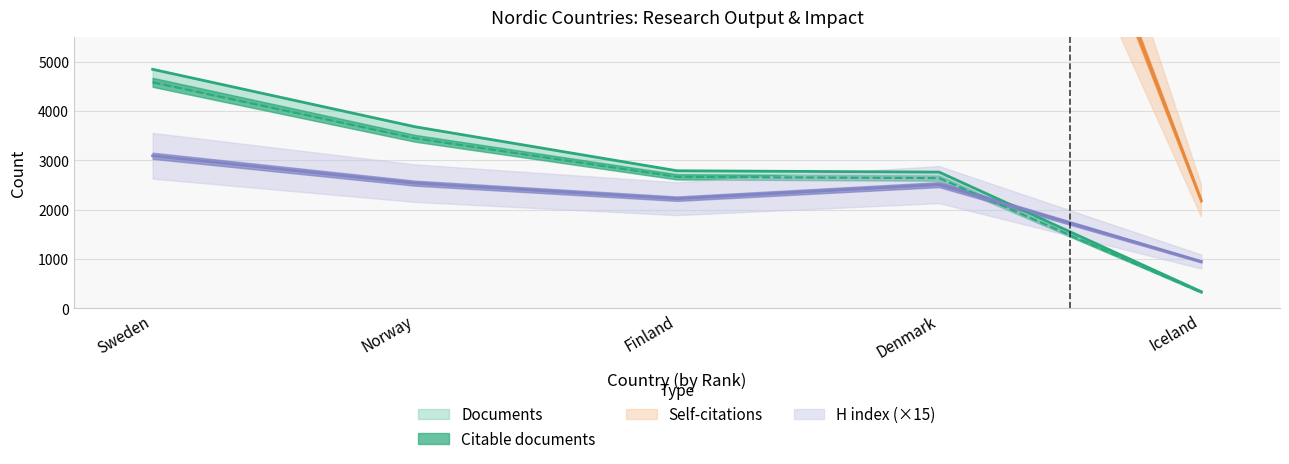

Reading left to right, list all the values displayed in this chart.

Documents: Sweden=4843	Norway=3679	Finland=2786	Denmark=2759	Iceland=334
Citable documents: Sweden=4579	Norway=3445	Finland=2663	Denmark=2637	Iceland=319
Self-citations: Sweden=35493	Norway=25929	Finland=20031	Denmark=16109	Iceland=2181
H index: Sweden=3090	Norway=2535	Finland=2220	Denmark=2505	Iceland=945